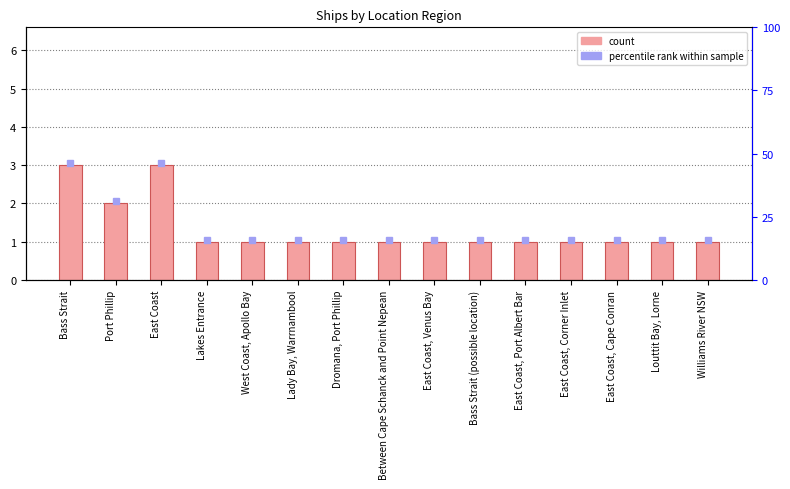

Approximately how many times larger is the value at East Coast compared to East Coast, Port Albert Bar?

3.0